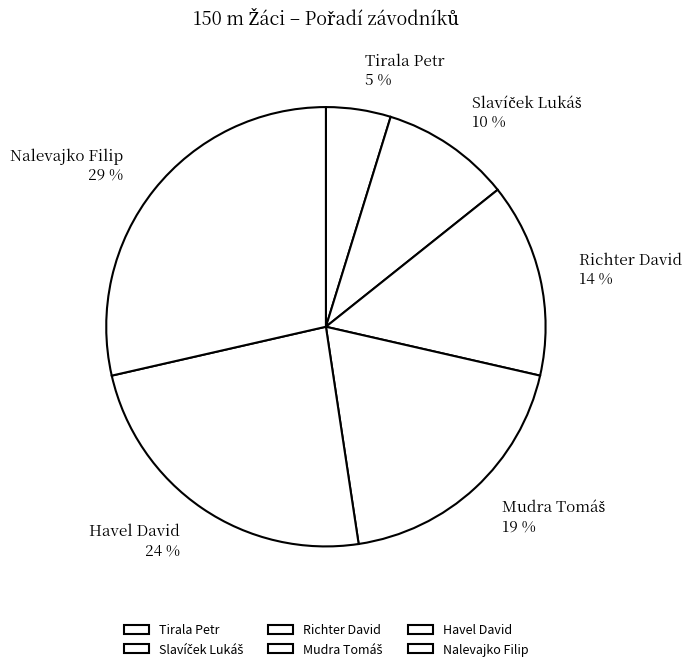

To the nearest percent, what is the difference between the largest and smallest slice percentages?

24%